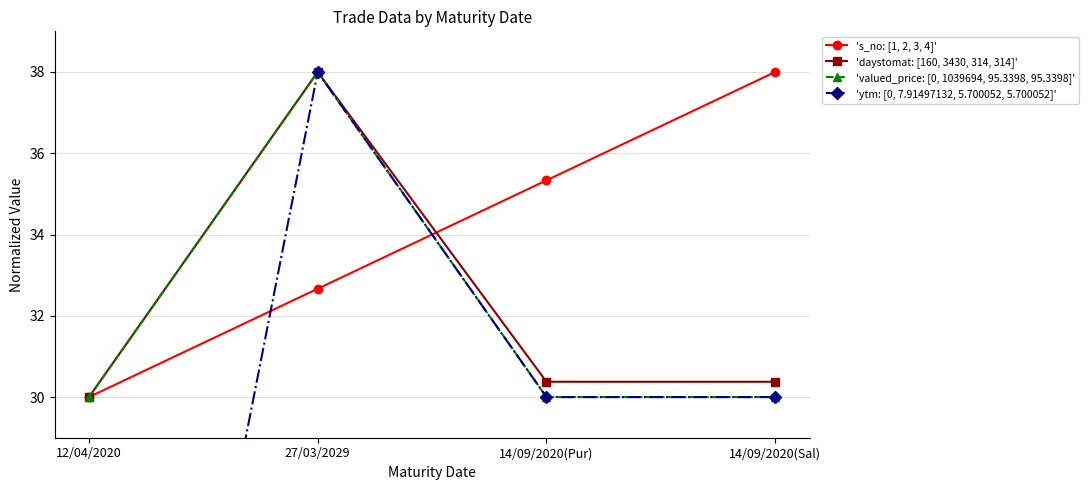

Which category has the lowest value in the 's_no: [1, 2, 3, 4]' series?

12/04/2020